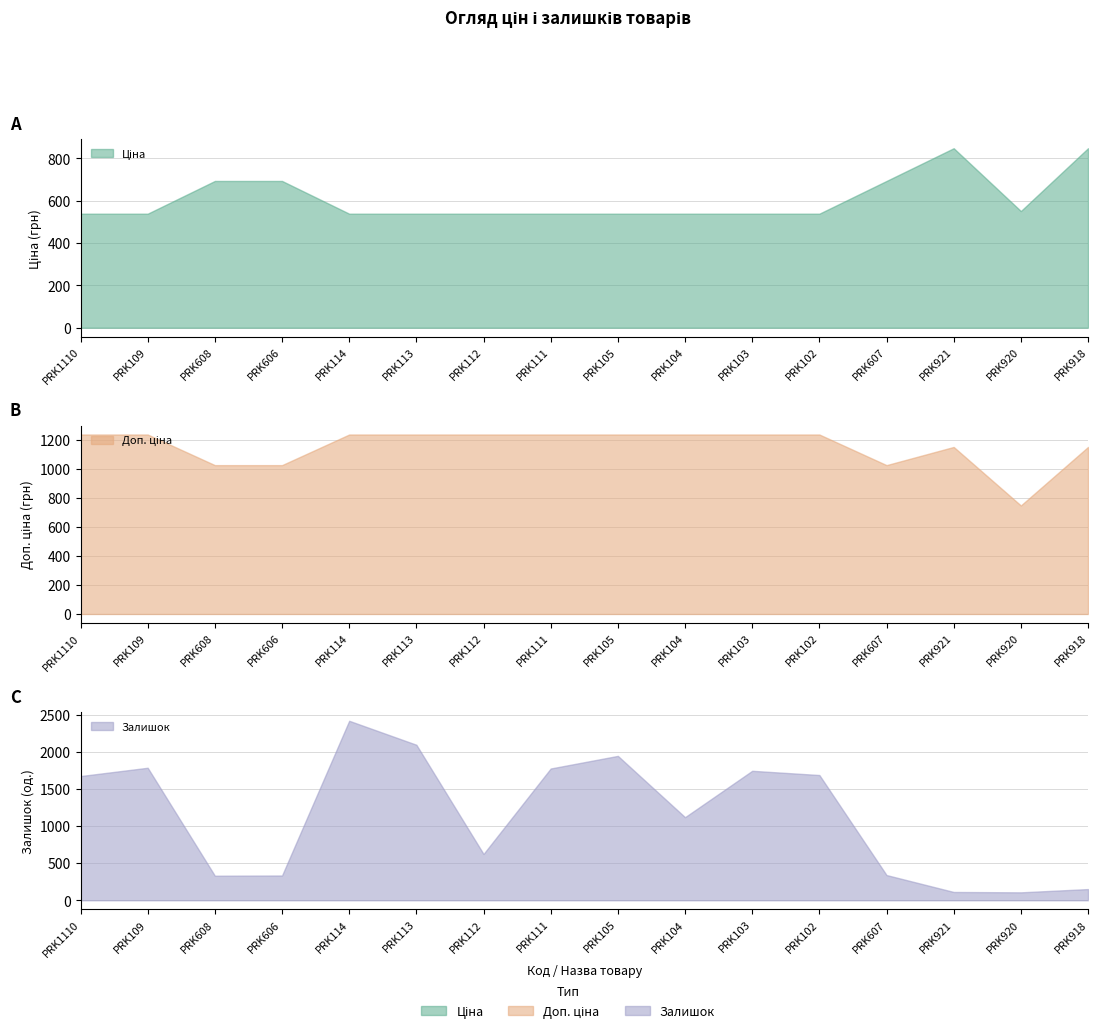

What is the label of the 9th point from the right?

PRK111